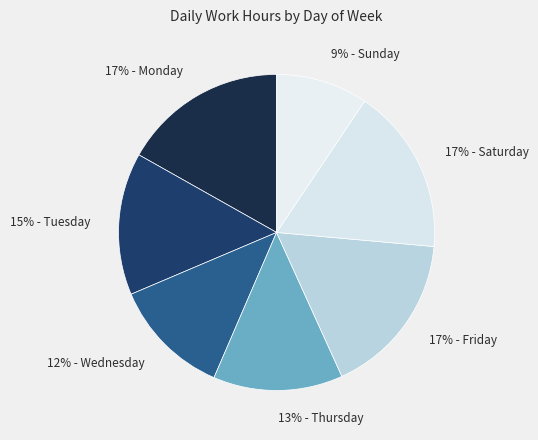

How many segments does this pie chart have?

7